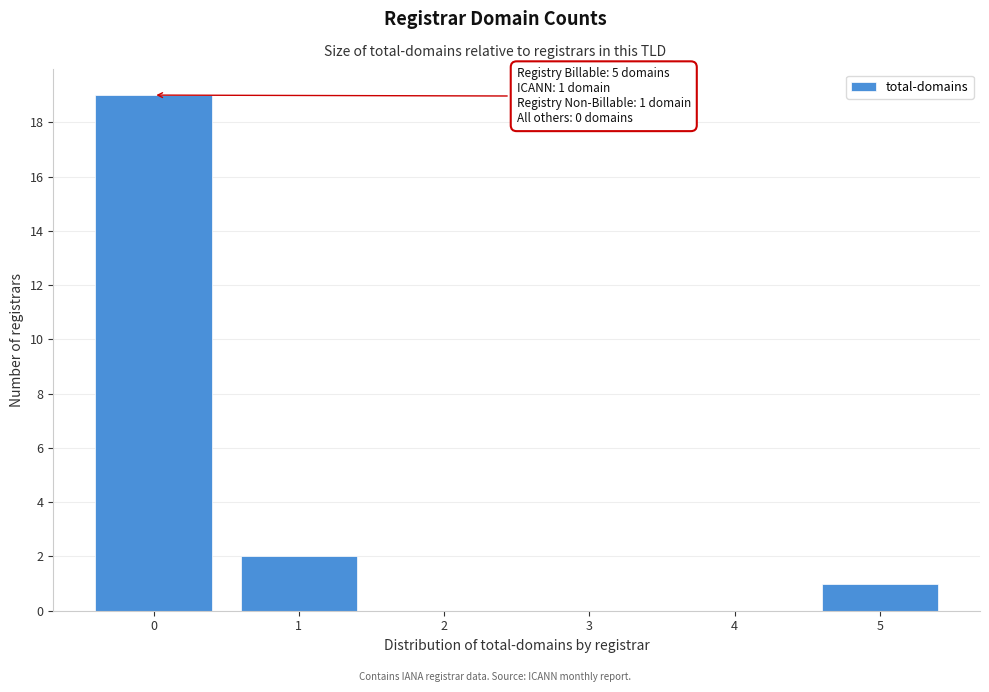

Reading left to right, transcribe all the data shown in this chart.

0=19	1=2	2=0	3=0	4=0	5=1